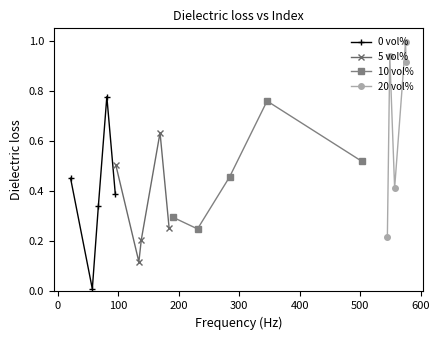

True or false: 0 vol% has more than 1 interior local peaks.

False